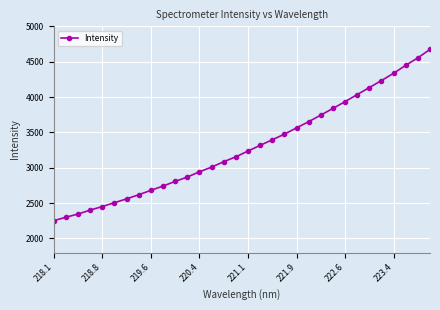

What is the sum of all values?

105291.4